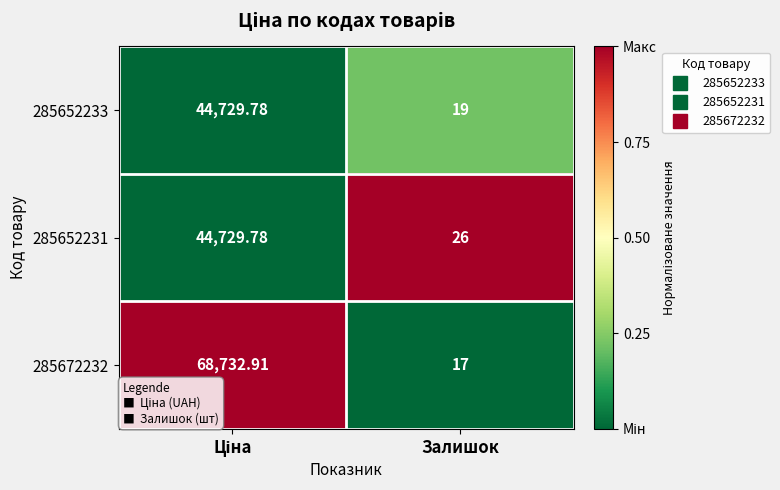

At which label is 285652231 closest to 22377?

Залишок